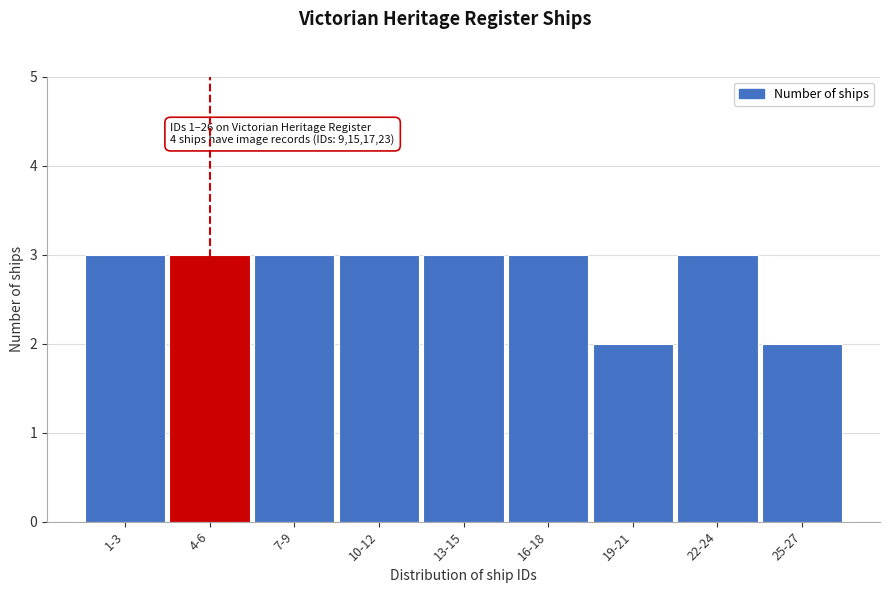

Reading left to right, list all the values displayed in this chart.

1-3=3	4-6=3	7-9=3	10-12=3	13-15=3	16-18=3	19-21=2	22-24=3	25-27=2